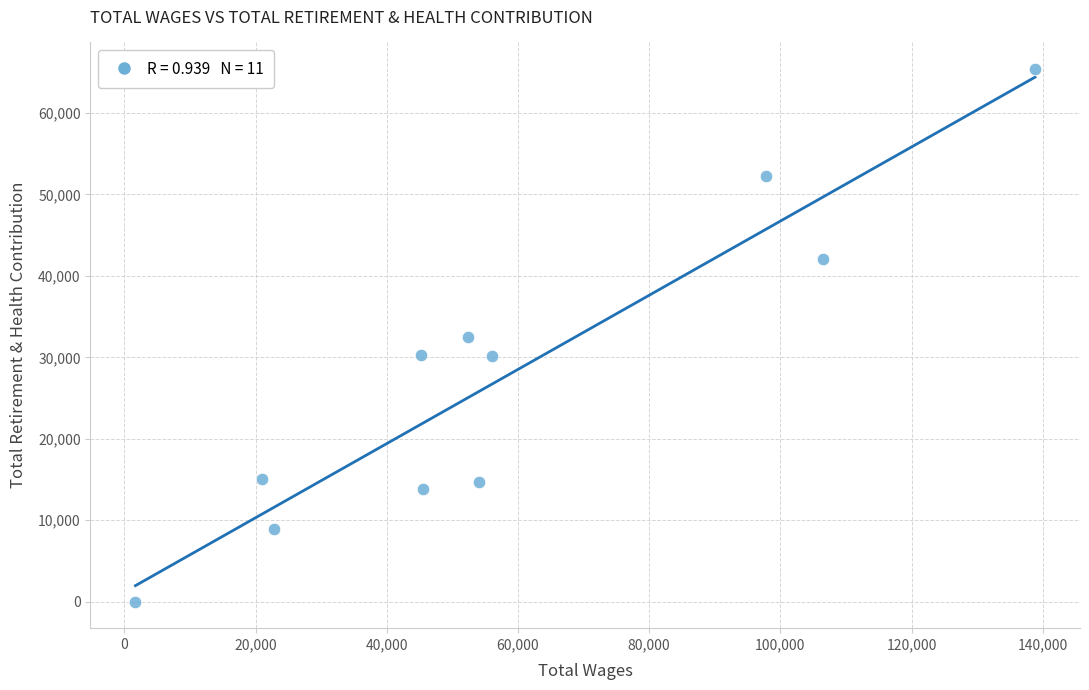

What is the range of Y values (max minus min)?

65403